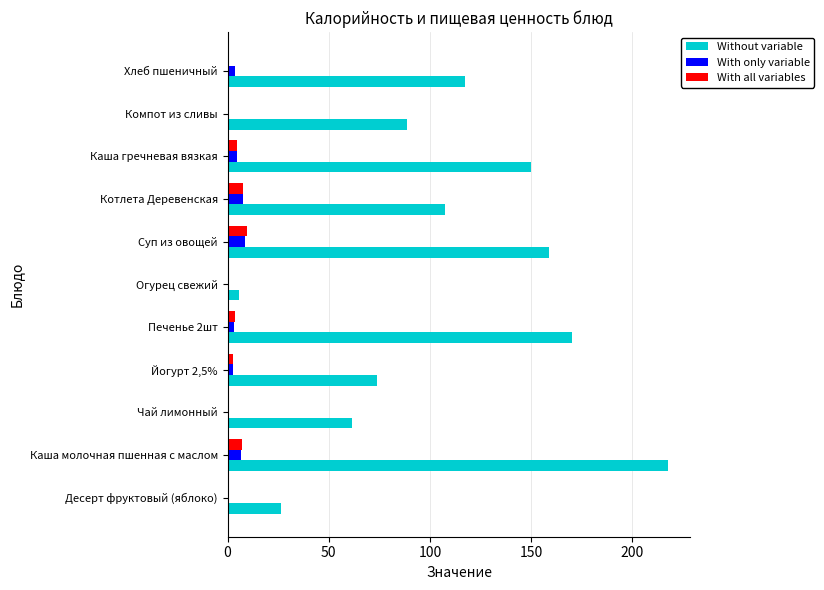

Which series changed the most between Йогурт 2,5% and Каша гречневая вязкая?

Without variable